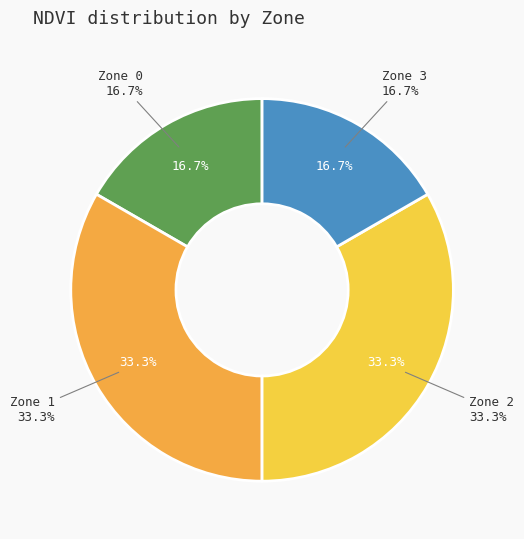

Is there a majority slice in this chart?

No